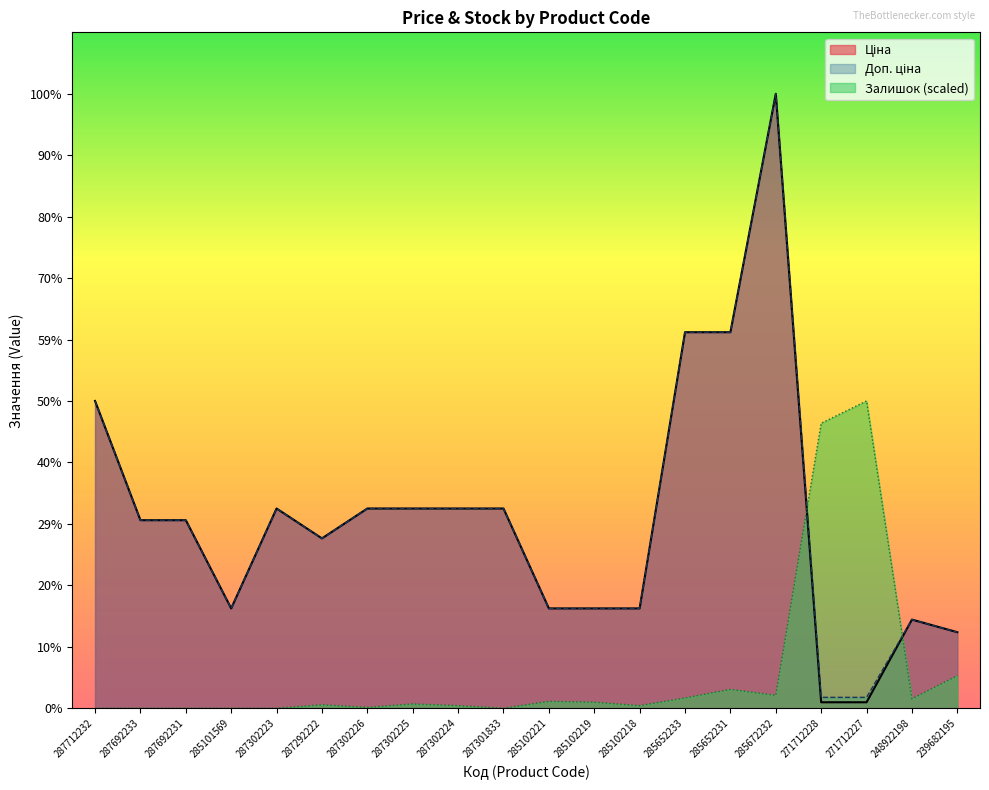

What is the value of the Доп. ціна point at the 15th from the left?

37343.0